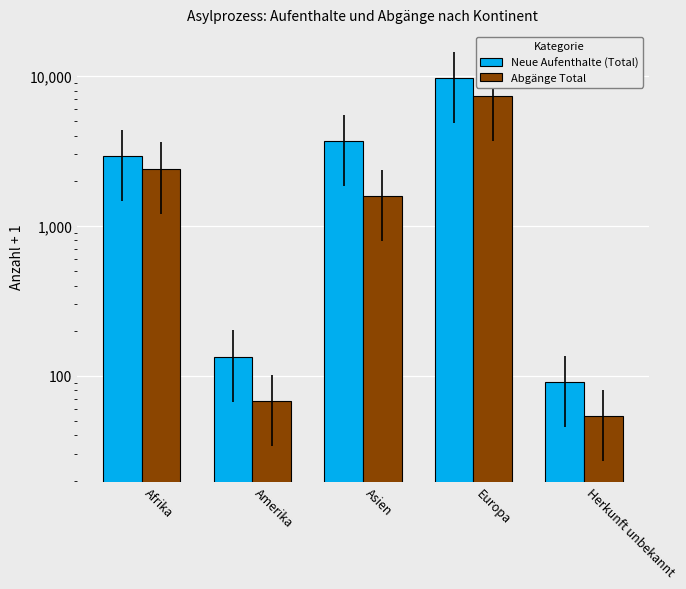

True or false: Abgänge Total has a value of 73 at Herkunft unbekannt.

False